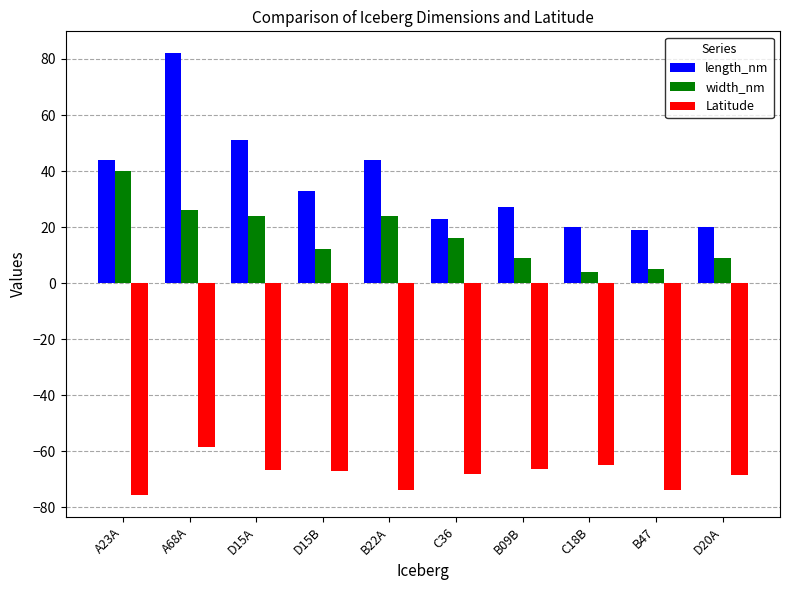

Does the chart contain any negative values?

Yes